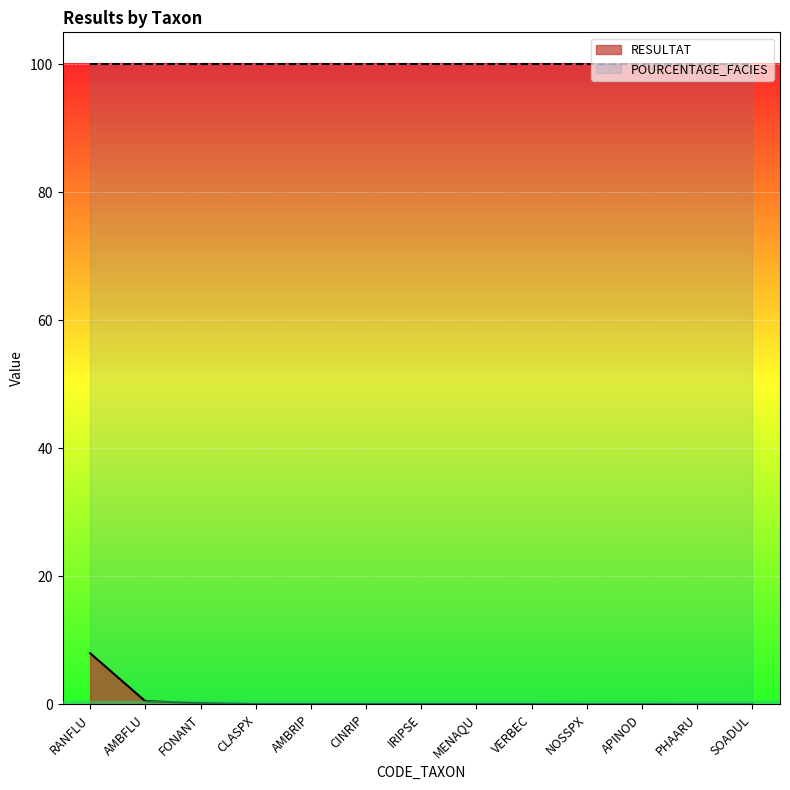

Count the number of categories in the chart.

13